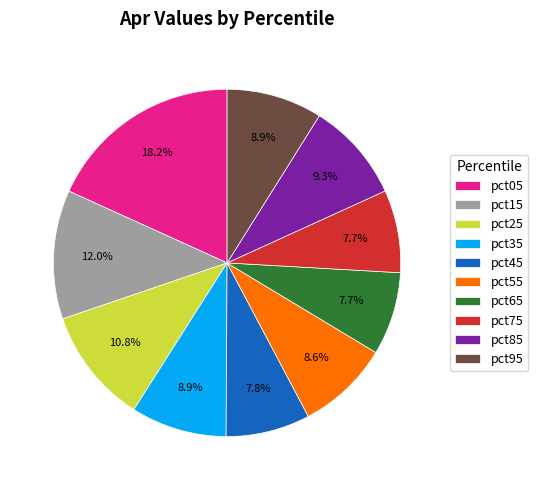

Which slice is the largest?

pct05